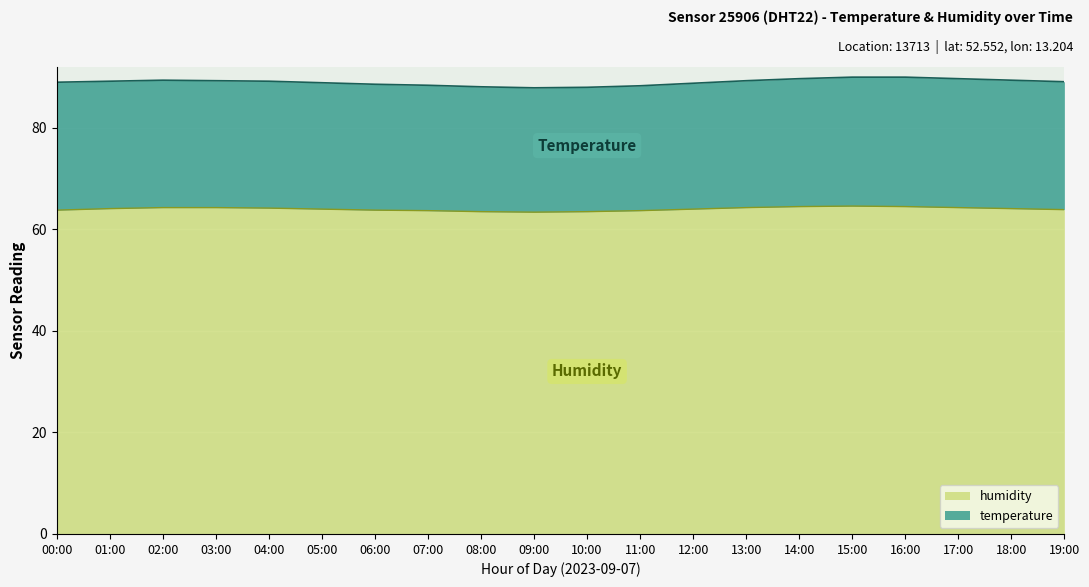

Which category has the lowest value across all series?

09:00